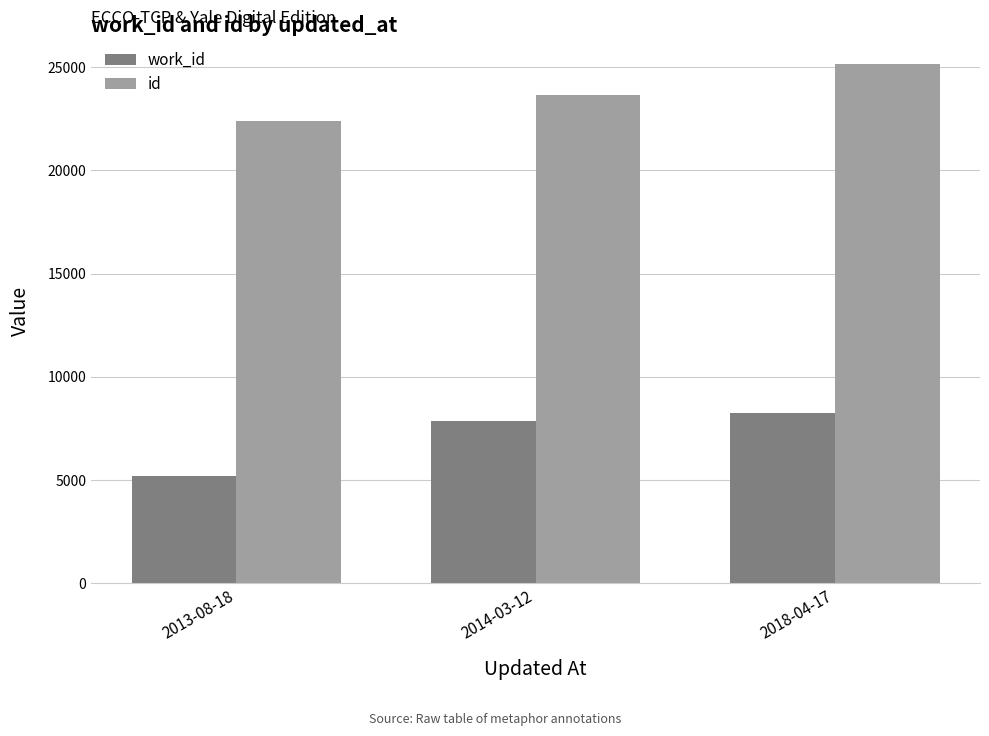

What is the maximum value for id?

25165